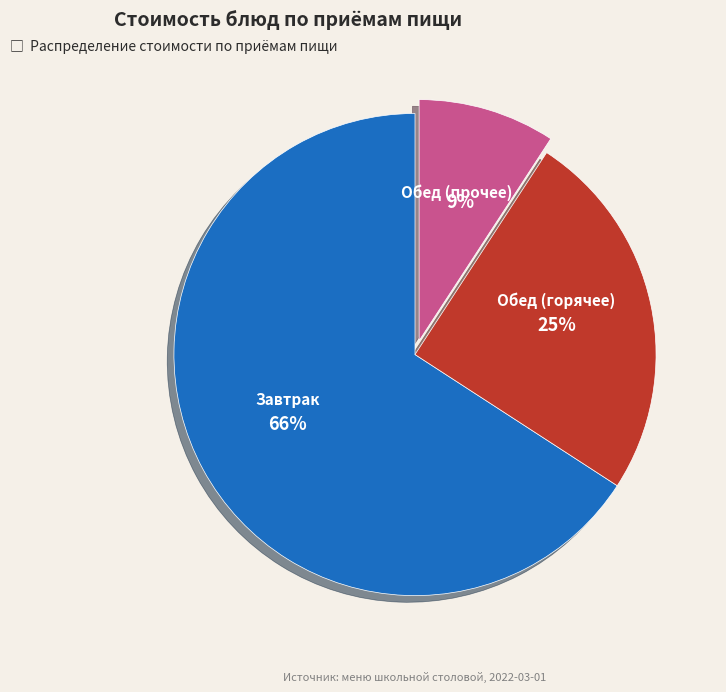

To the nearest percent, what is the difference between the largest and smallest slice percentages?

57%